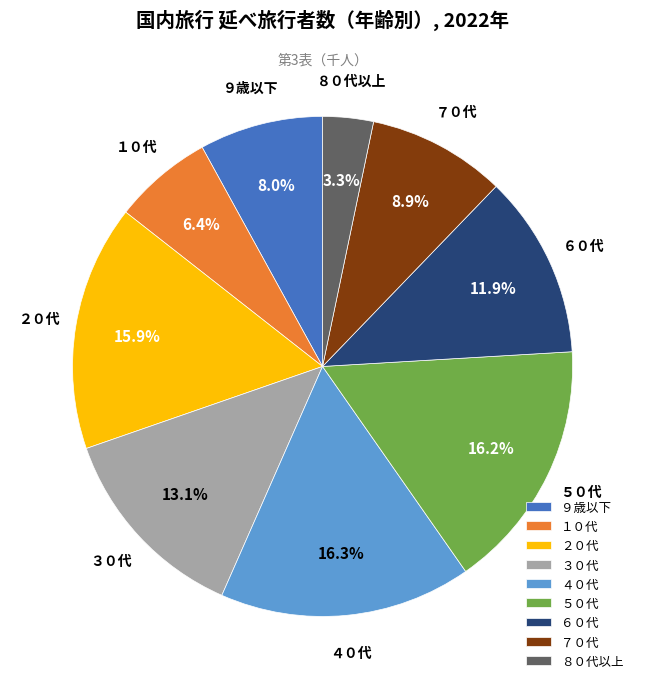

To the nearest percent, what is the average slice percentage?

11%